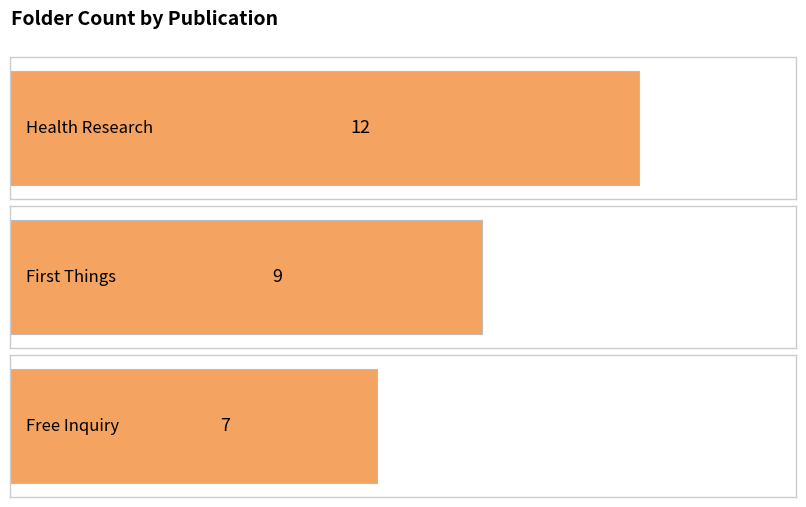

Reading right to left, list all the values displayed in this chart.

Free Inquiry=7	First Things=9	Health Research=12